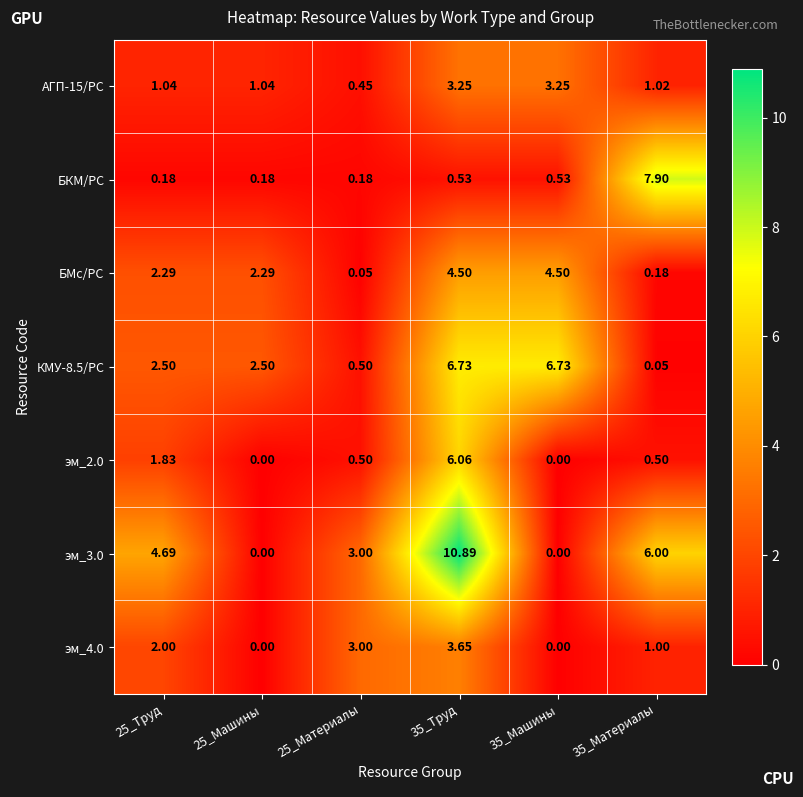

Is the value of АГП-15/РС at 25_Труд greater than the value of эм_4.0 at 25_Машины?

Yes